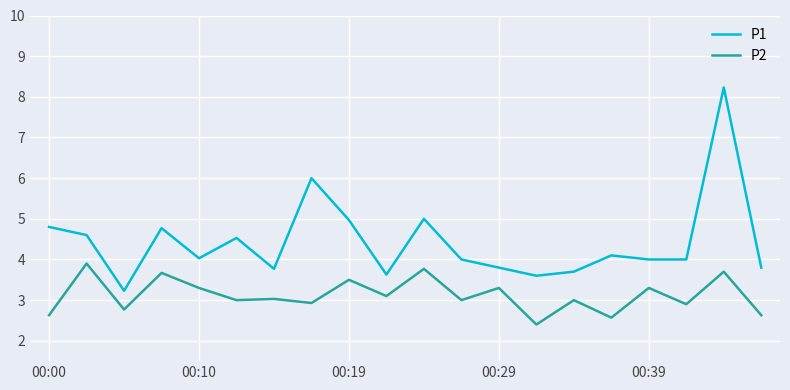

Which series has the largest total across all categories?

P1